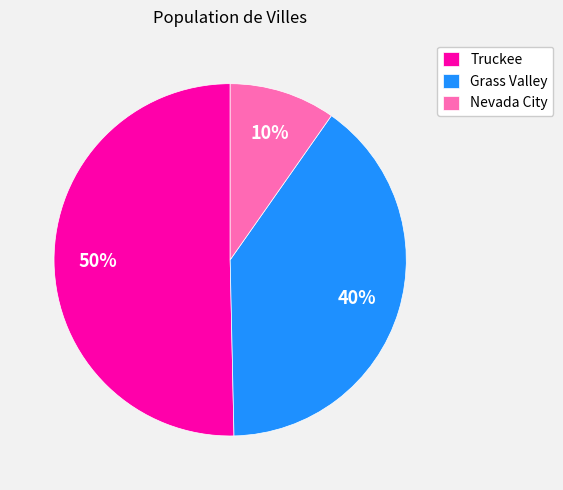

Approximately how many times larger is the value at Nevada City compared to Truckee?

0.2